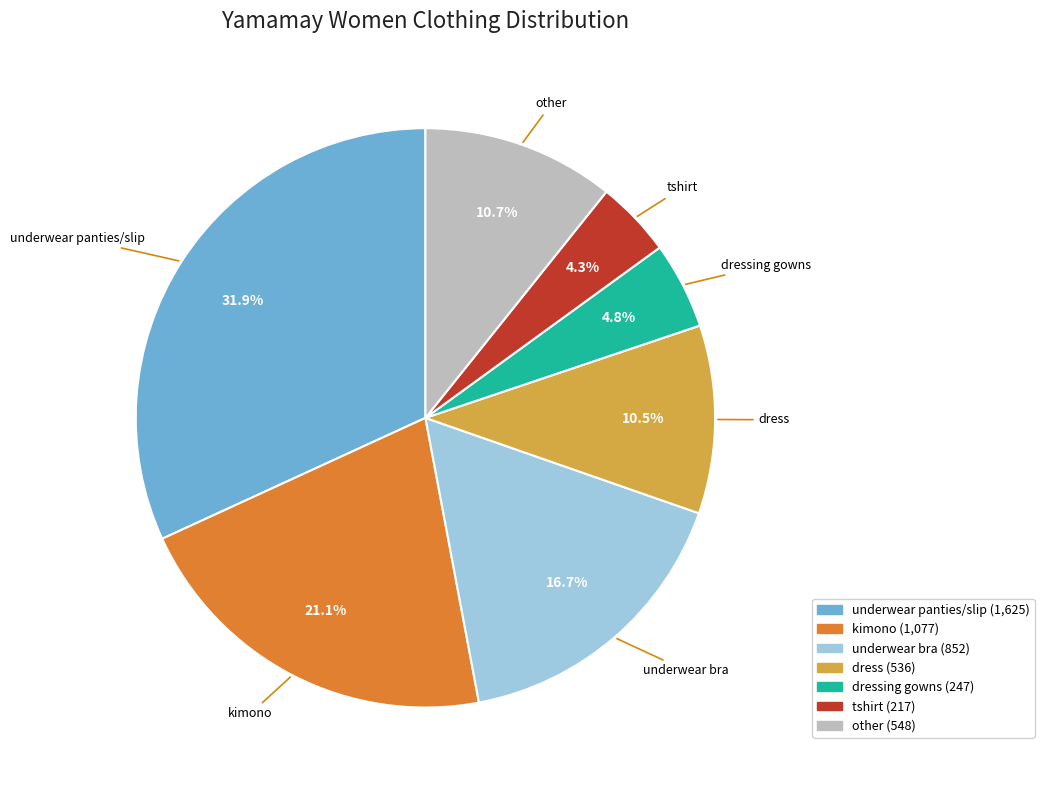

Is there a majority slice in this chart?

No